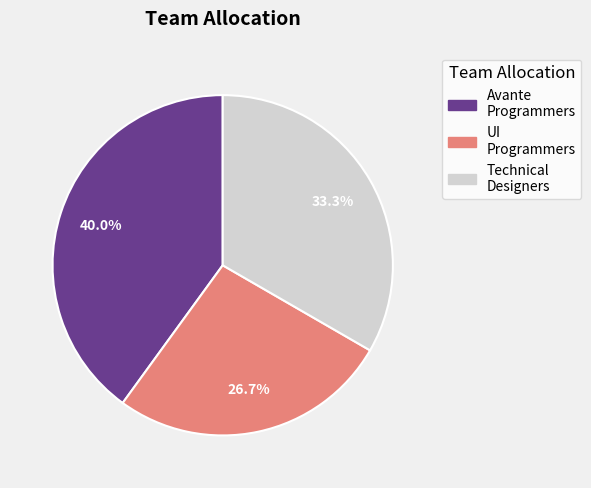

Does any single category account for the majority?

No